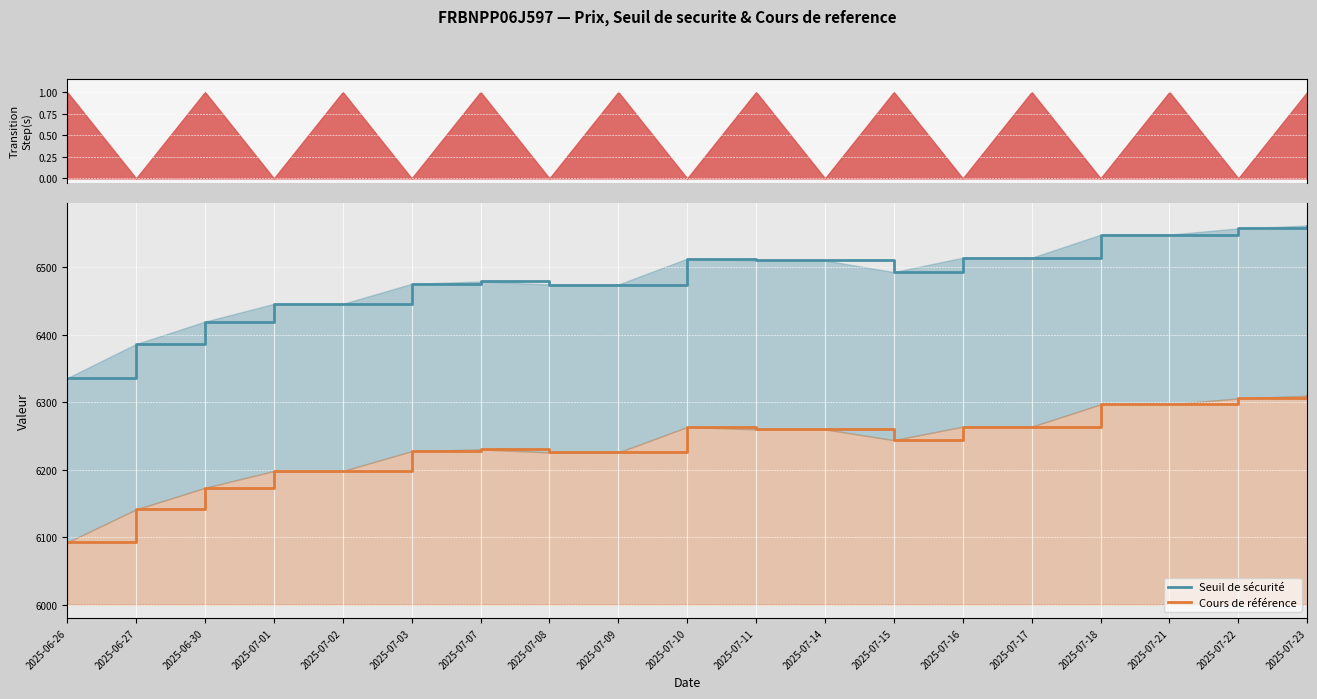

True or false: Cours de référence and Seuil de sécurité cross at least once.

False